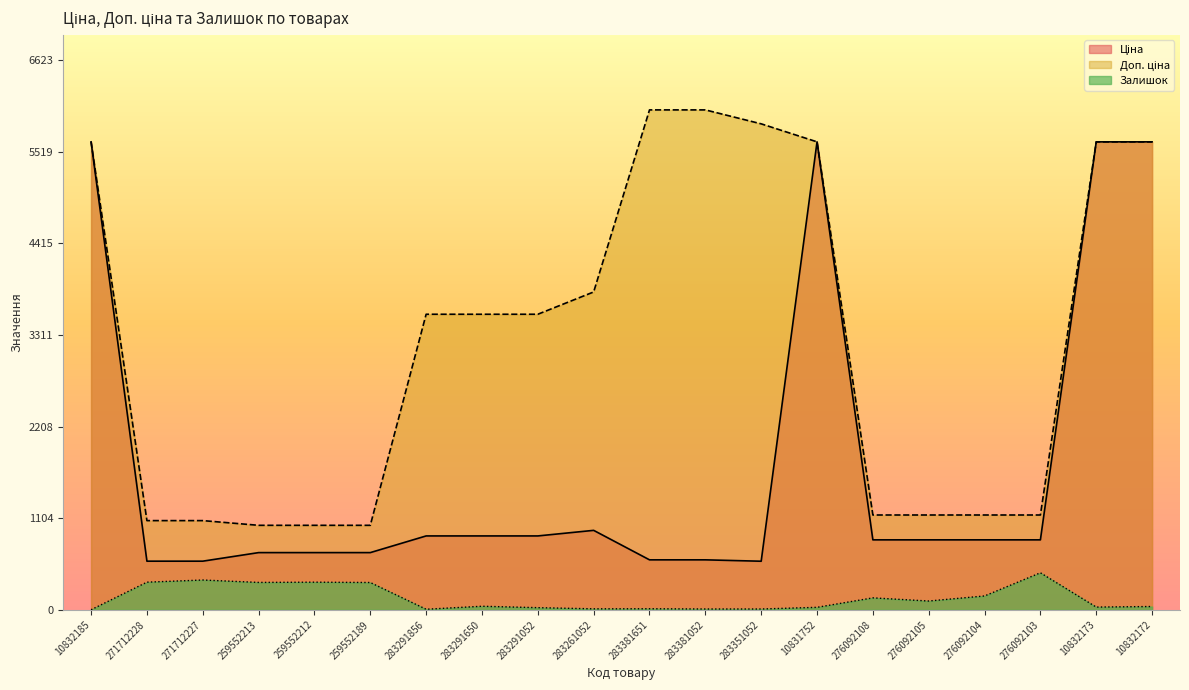

What is the highest value of the Ціна series?

5636.0